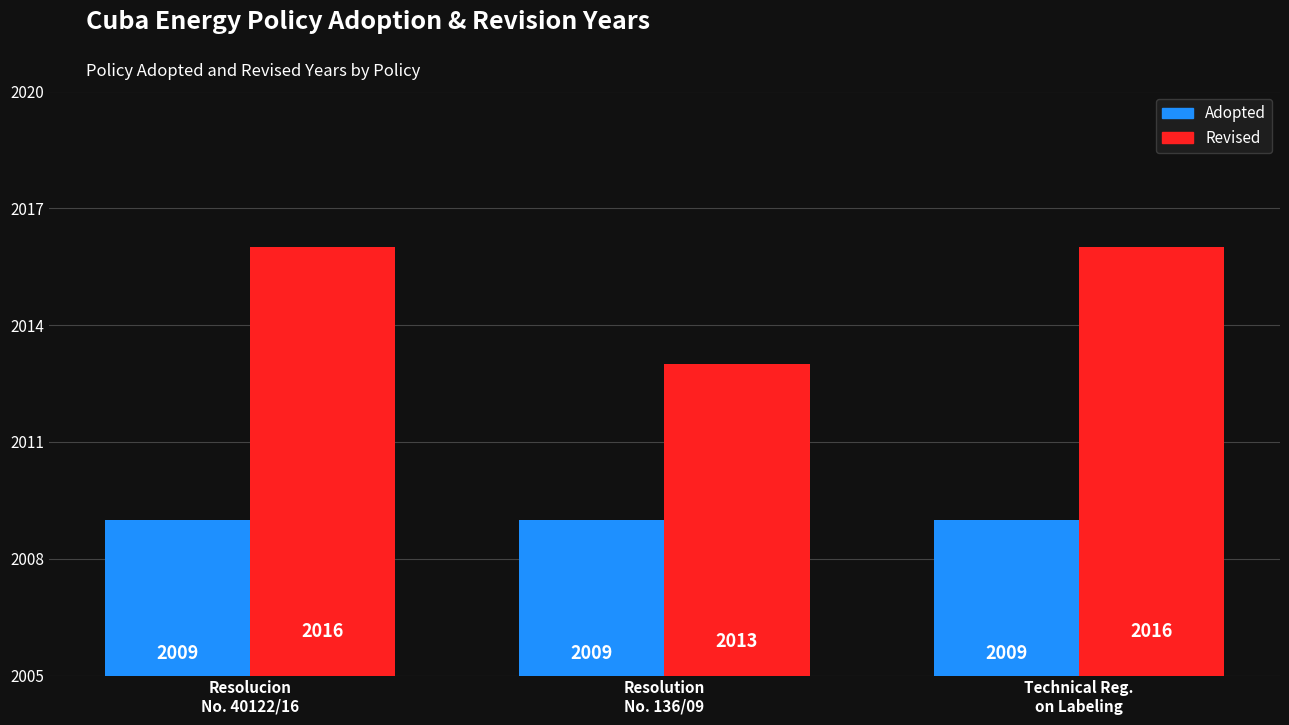

The Adopted series shows 3245 at Resolution
No. 136/09. True or false?

False